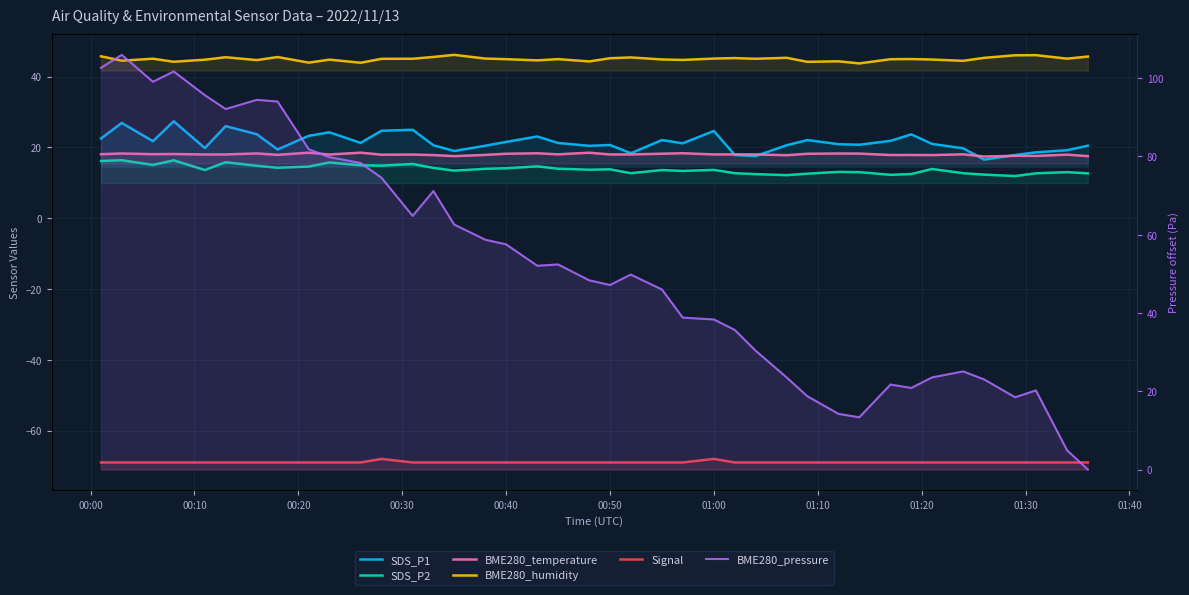

Does the chart display data point markers on the line(s)?

No